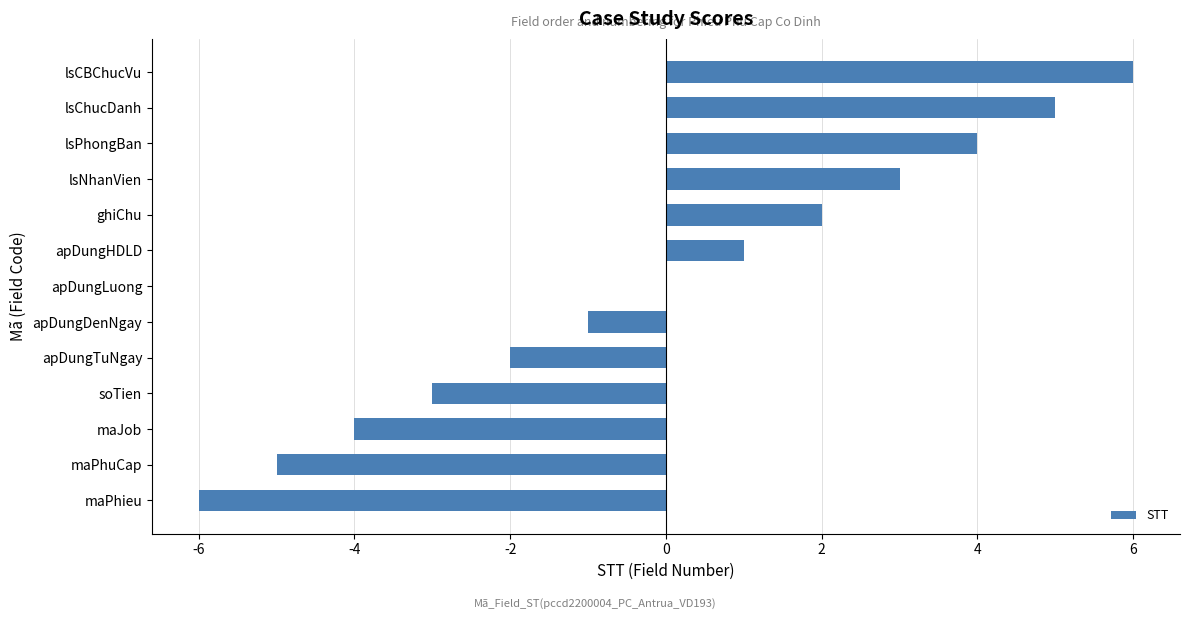

Reading bottom to top, extract all data points from this chart.

maPhieu=-6	maPhuCap=-5	maJob=-4	soTien=-3	apDungTuNgay=-2	apDungDenNgay=-1	apDungLuong=0	apDungHDLD=1	ghiChu=2	lsNhanVien=3	lsPhongBan=4	lsChucDanh=5	lsCBChucVu=6